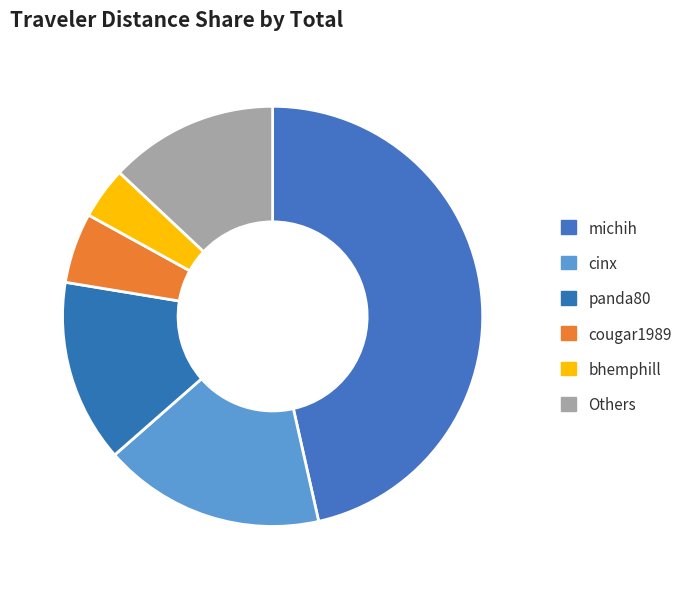

How many segments does this pie chart have?

6